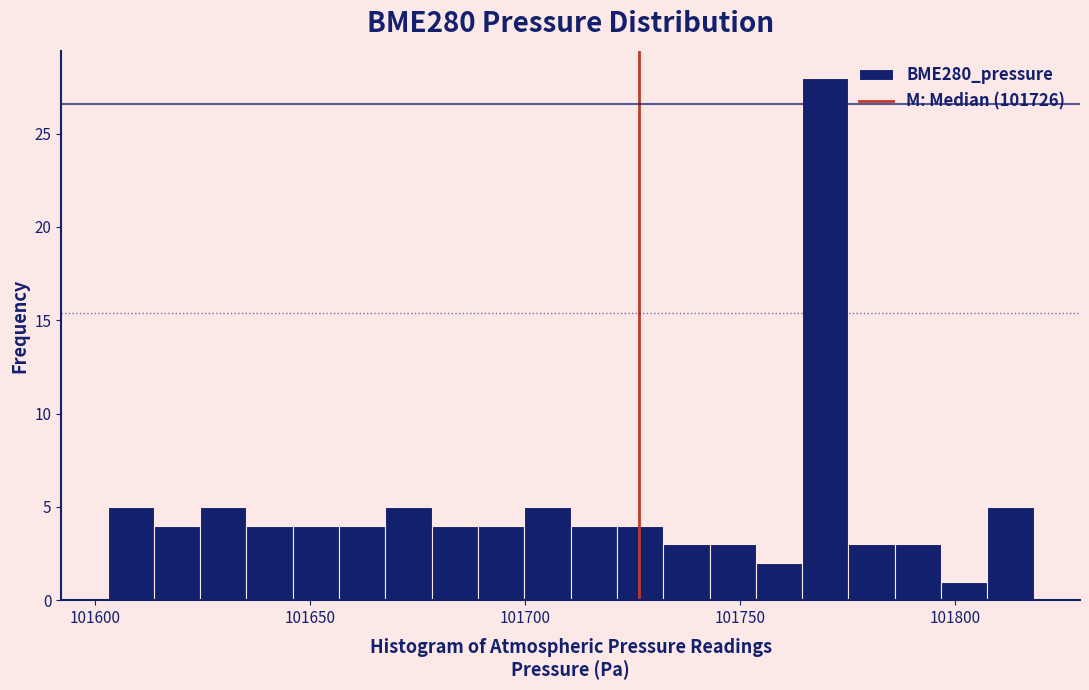

Around what value on the x-axis is the tallest bar? Give the approximate position of its centre, as read against the axis.

101770